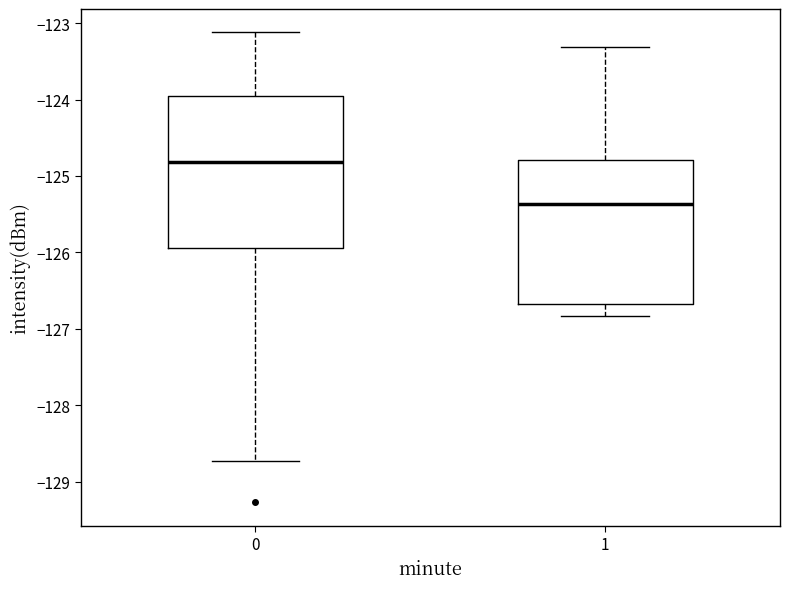

Where is the upper edge of the box at x = 0 on the y-axis? The values are not printed on the chart, so give them approximately, as read against the axis.

-124.0